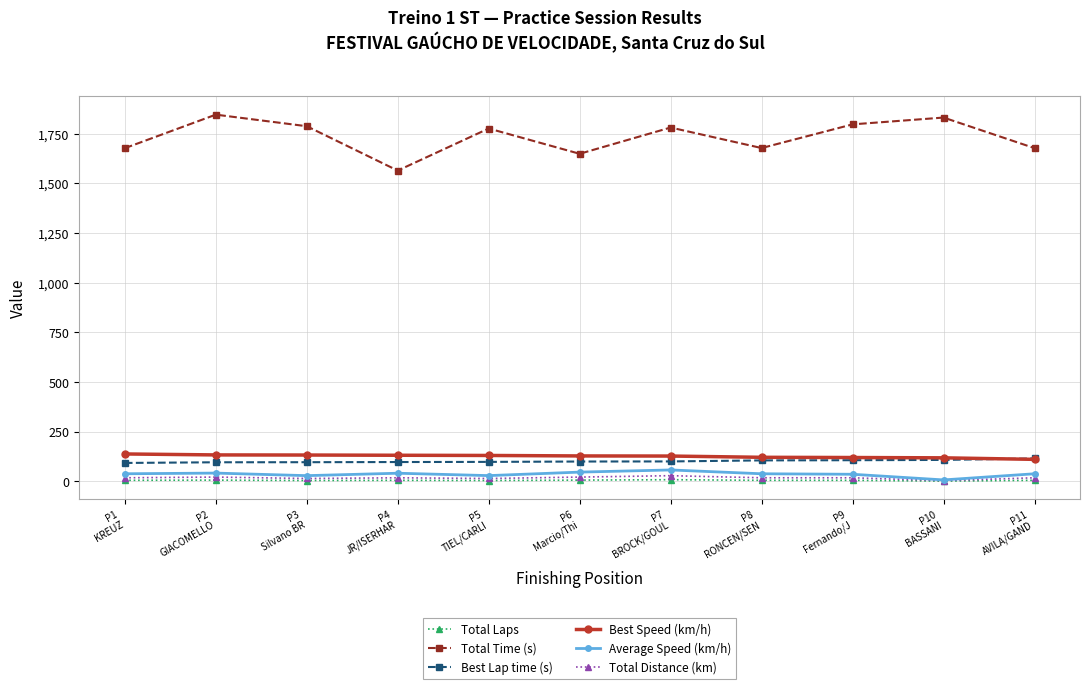

True or false: Best Lap time (s) and Total Time (s) intersect in this chart.

False